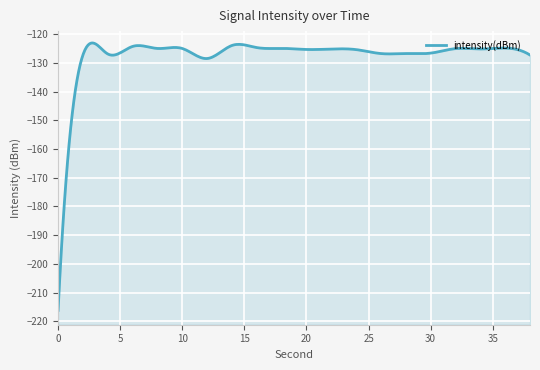

Which category has the highest value across all series?

14